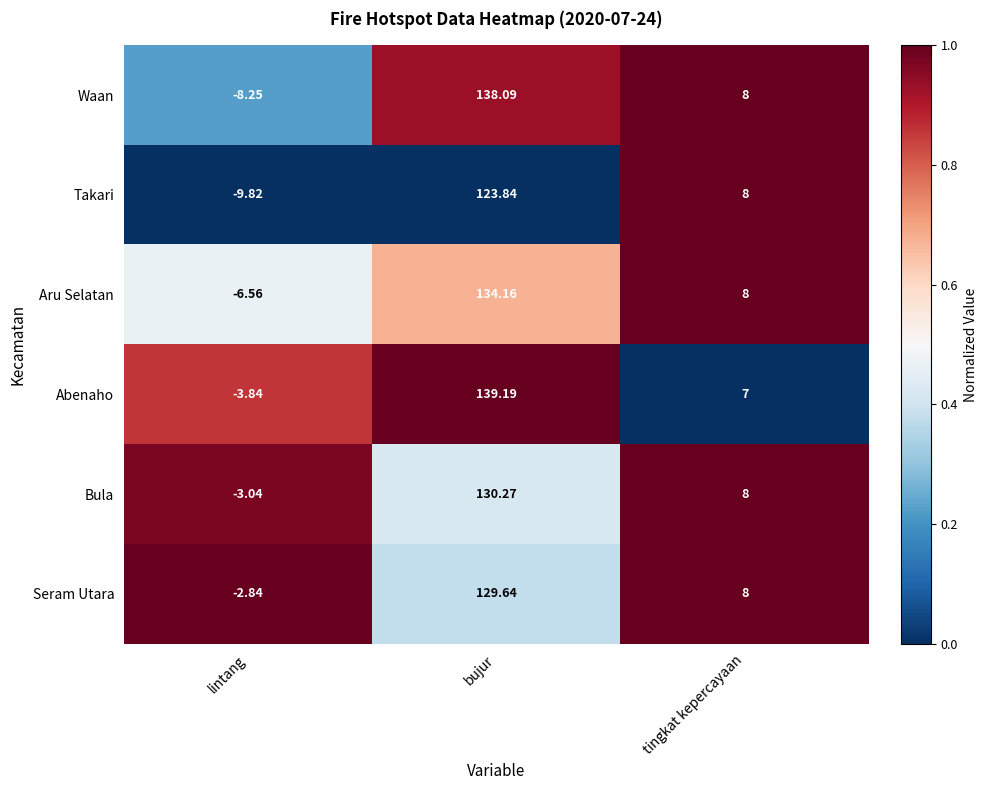

Which series has the largest range (max minus min)?

Waan